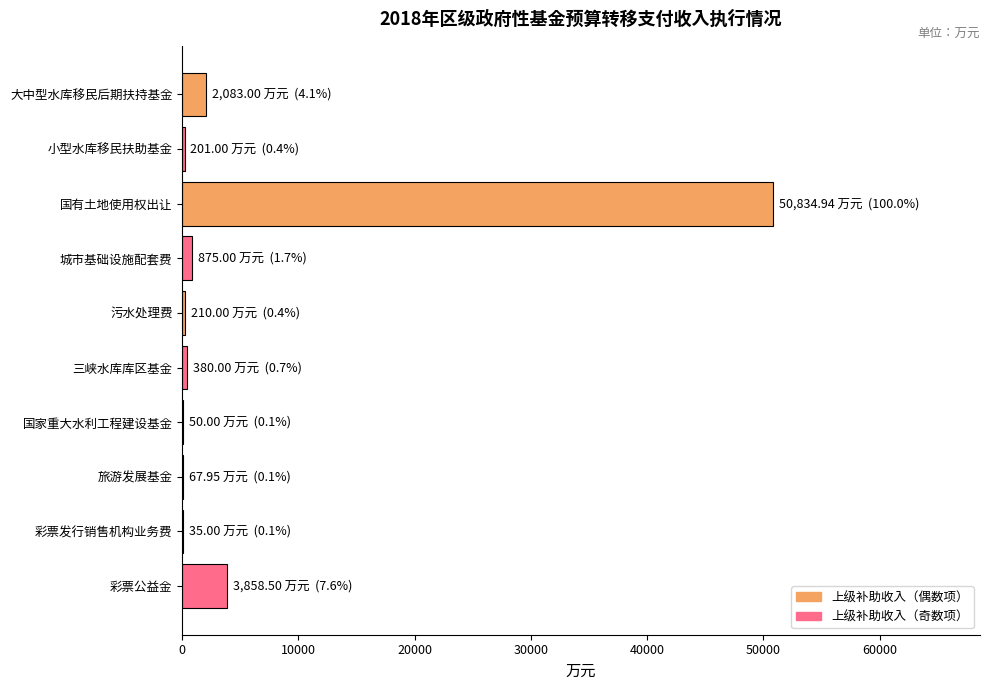

At which label is the value closest to 25434?

彩票公益金